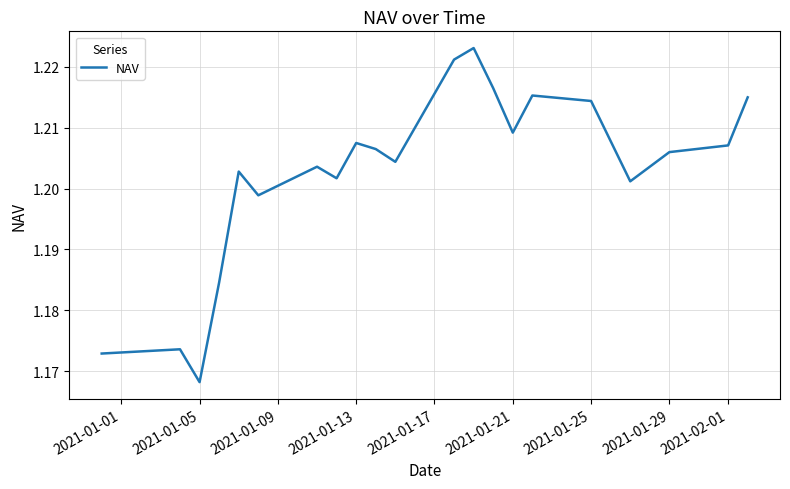

What is the greatest value displayed?

1.2